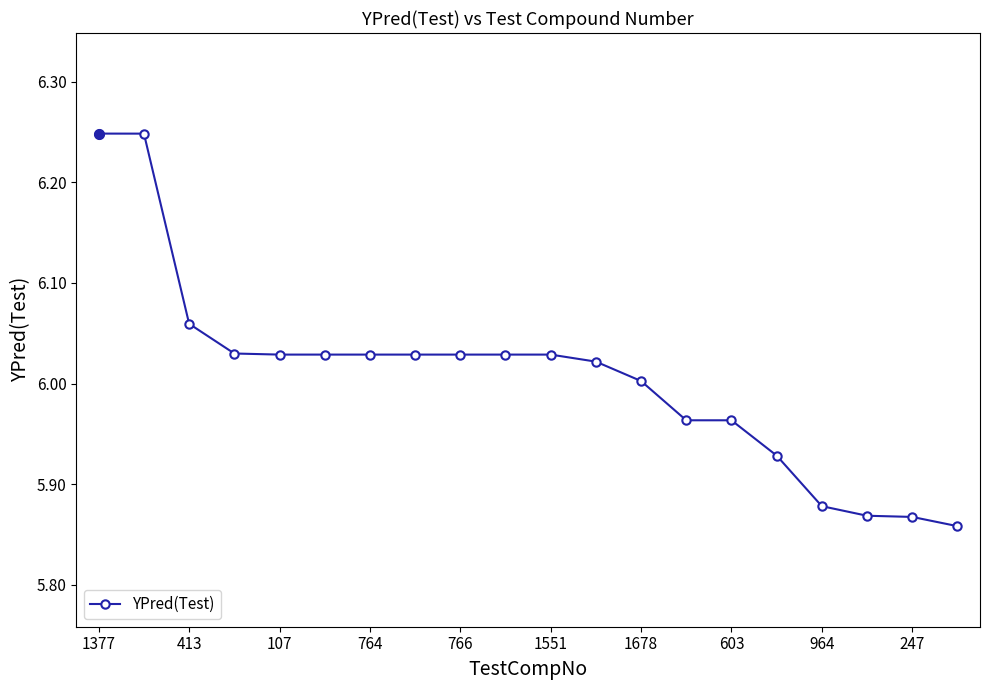

What is the sum of all values?

120.1